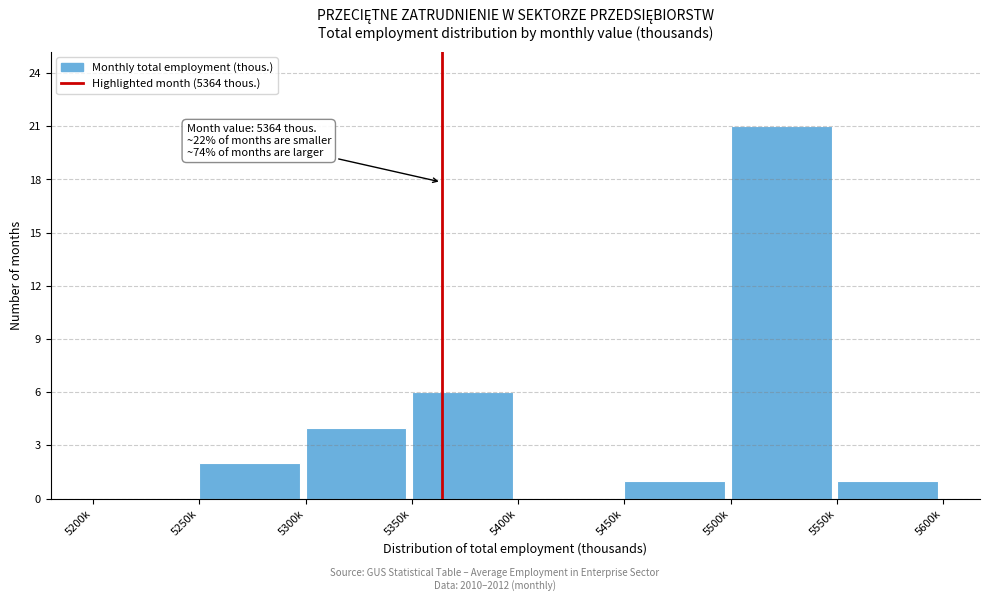

Reading right to left, list all the values displayed in this chart.

5550k=1	5500k=21	5450k=1	5400k=0	5350k=6	5300k=4	5250k=2	5200k=0